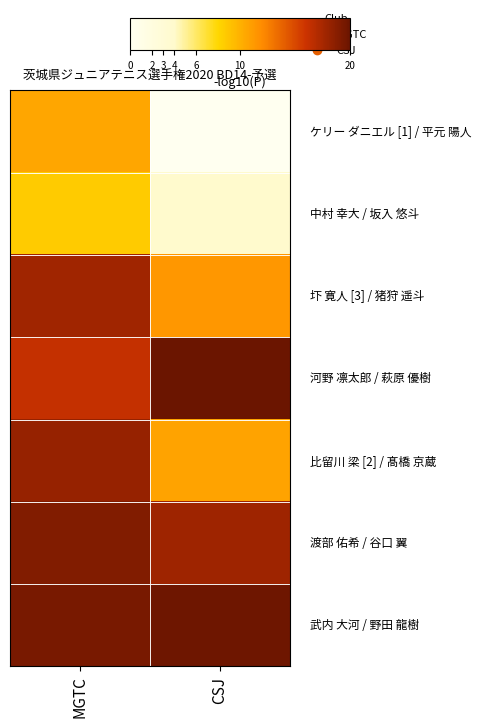

How many series are shown in this chart?

7